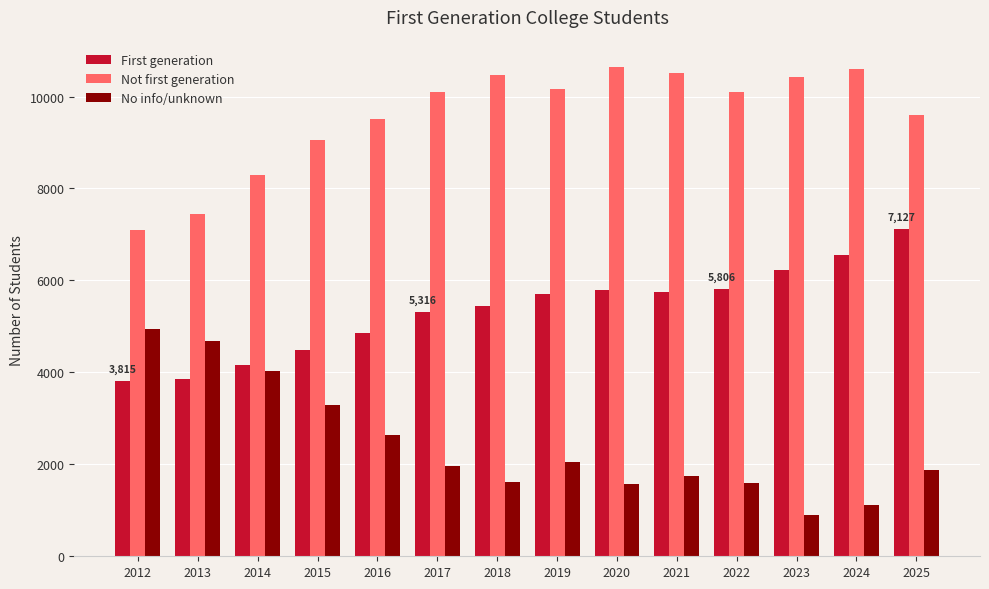

What is the sum of all Not first generation values?

133989